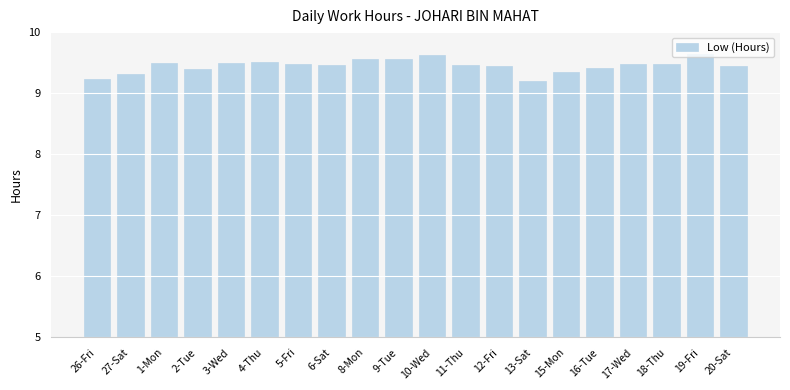

What is the approximate value at 13-Sat?

9.2